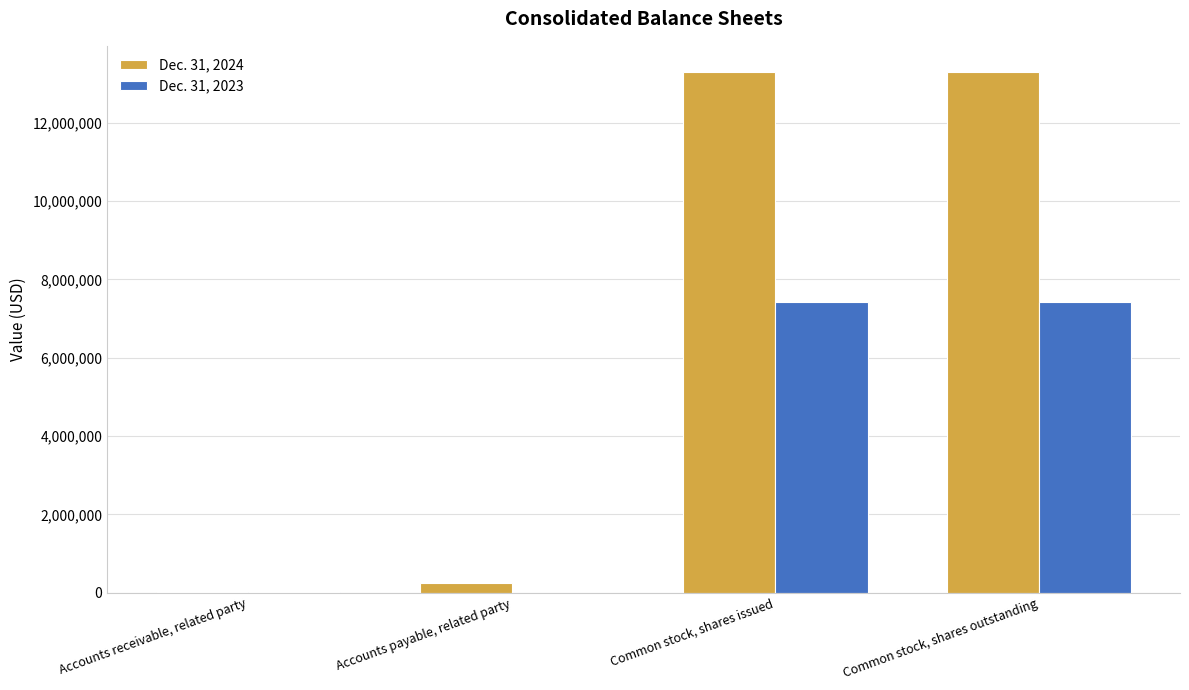

Which series changed the most between Accounts receivable, related party and Accounts payable, related party?

Dec. 31, 2024